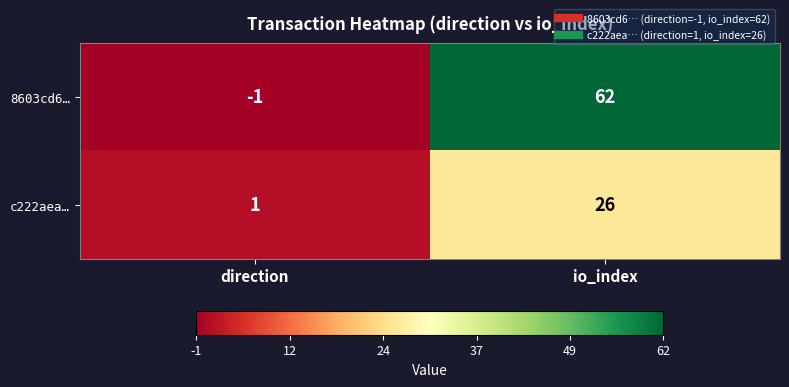

Reading right to left, list all the values displayed in this chart.

8603cd6…: 62	-1
c222aea…: 26	1